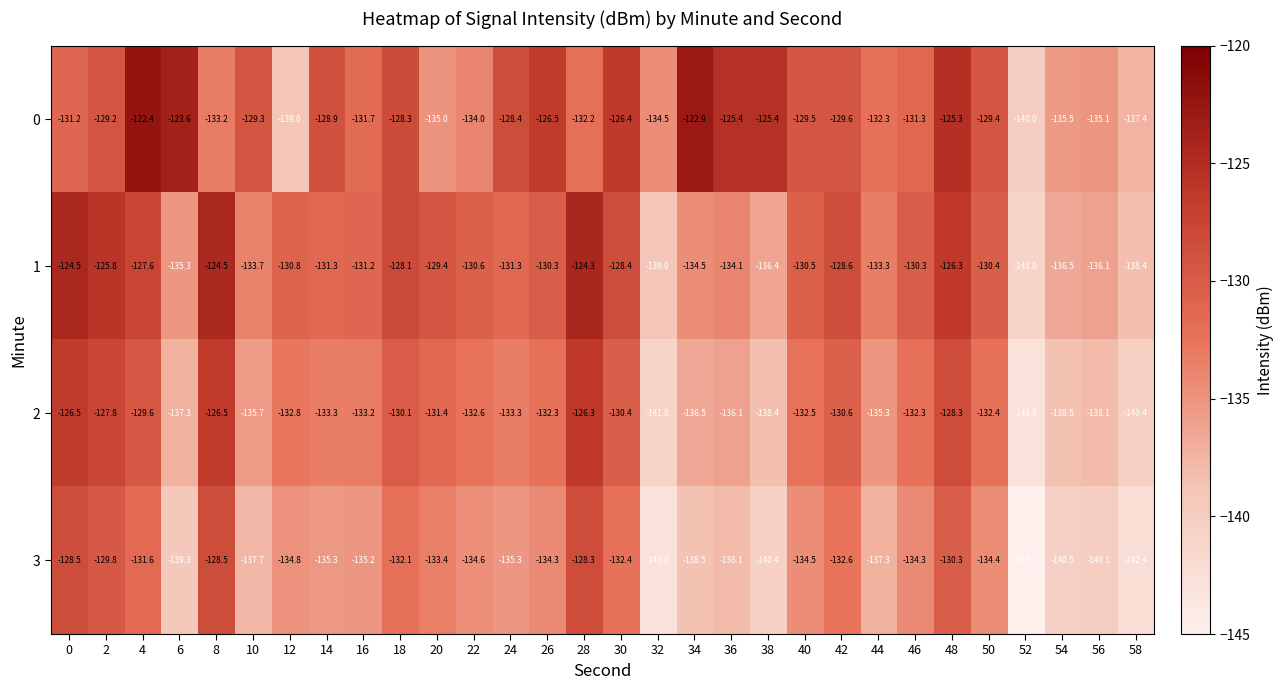

At which label does 3 reach its peak?

28